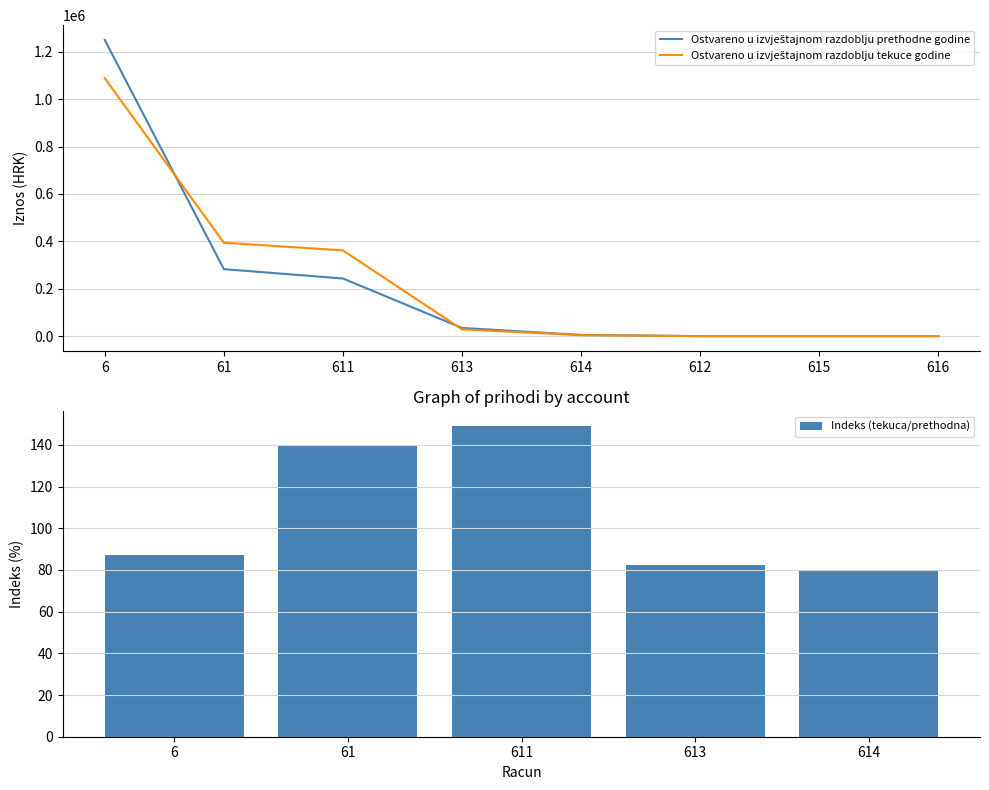

The Indeks (tekuca/prethodna) series shows 87.1 at 6. True or false?

True